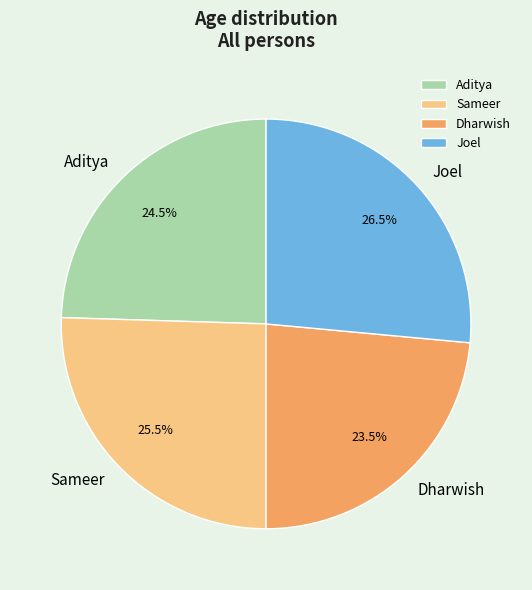

Rank the categories by value from lowest to highest.

Dharwish, Aditya, Sameer, Joel